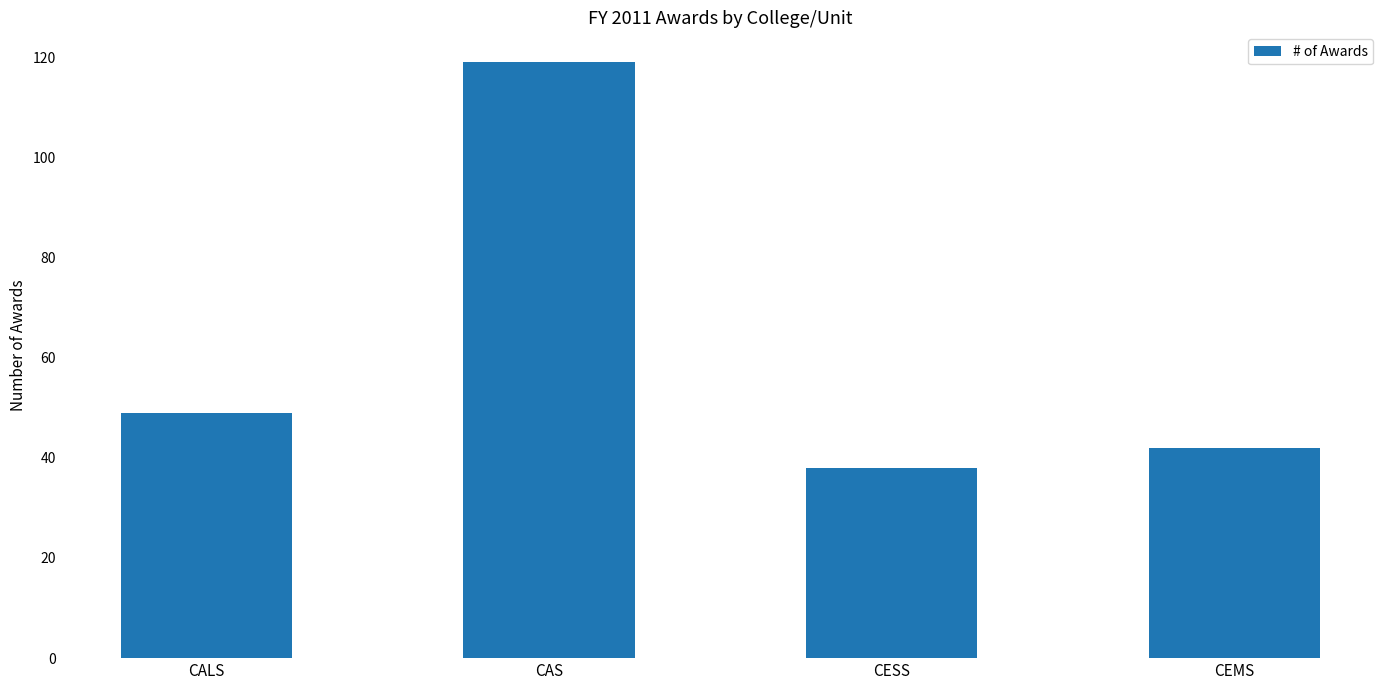

How many data points are less than 49?

2